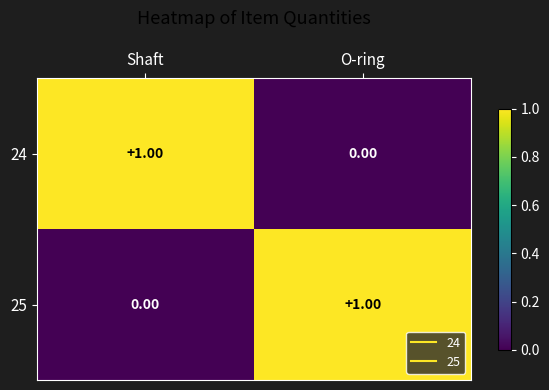

At Shaft, list the series in order from largest to smallest.

24, 25